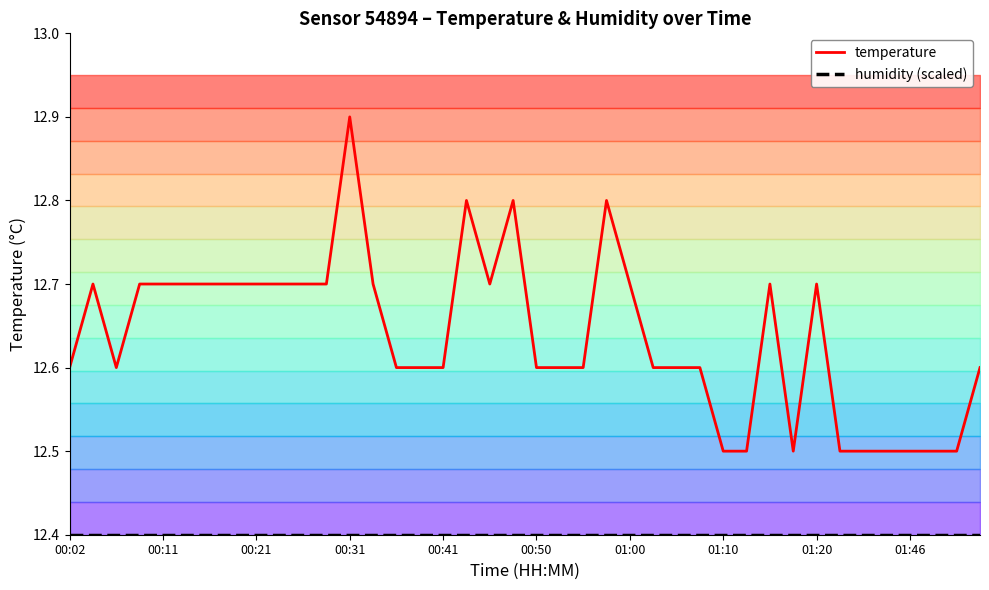

Rank the series by their average value, from highest to lowest.

temperature, humidity (scaled)